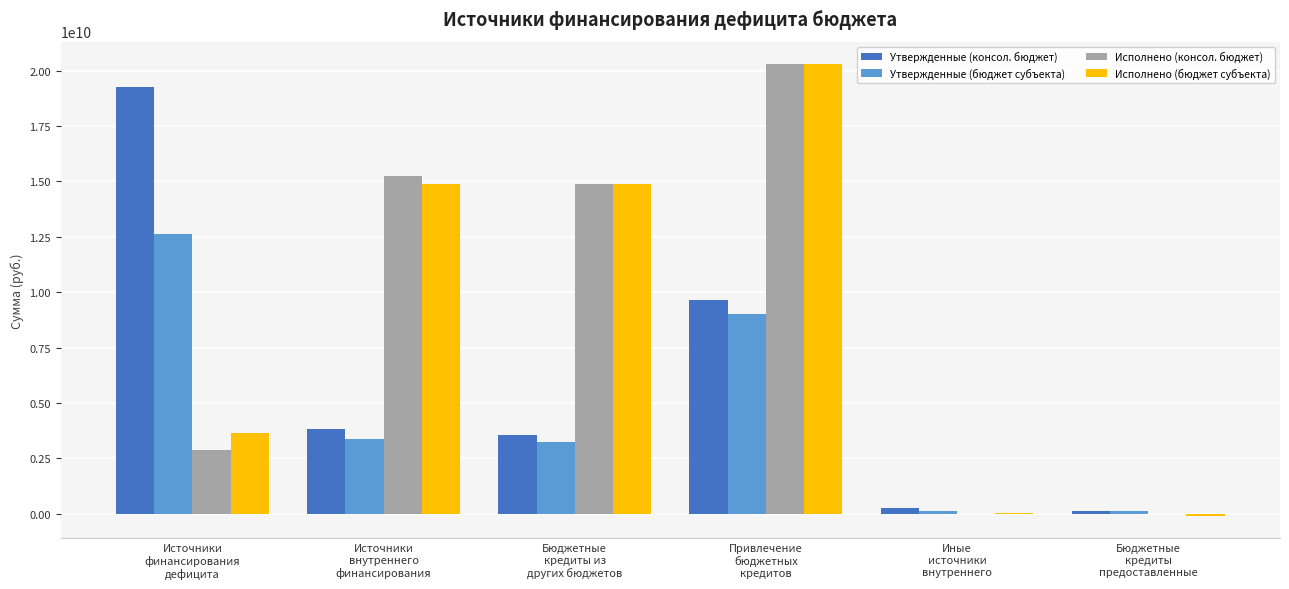

What is the sum of the Исполнено (бюджет субъекта) values at Источники
внутреннего
финансирования and Бюджетные
кредиты
предоставленные?

14805403405.0